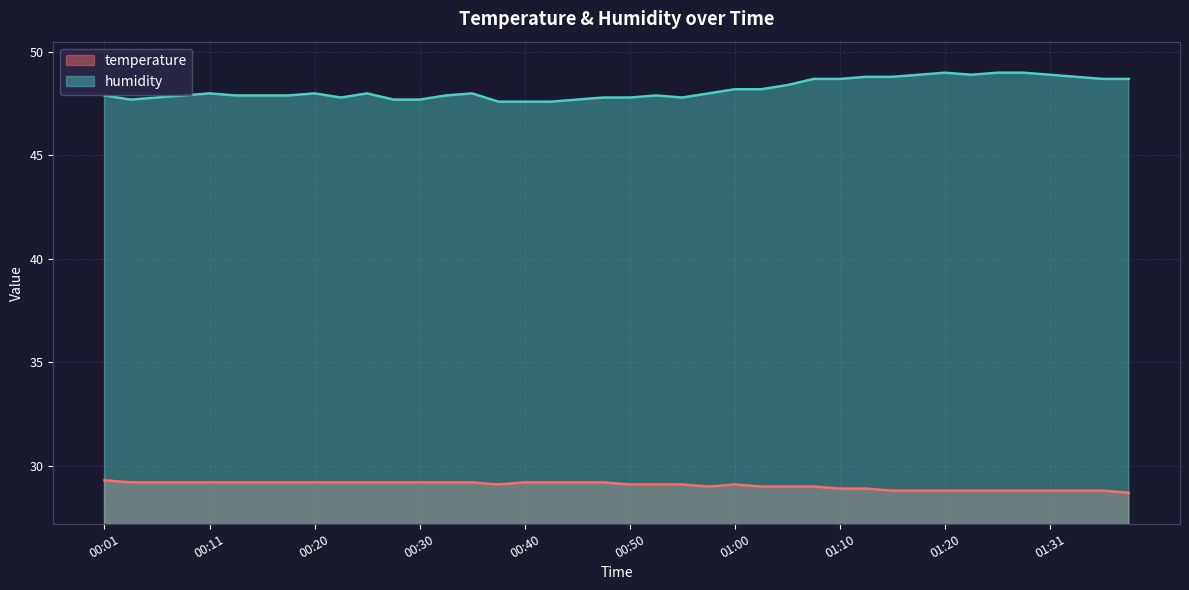

What is the average value of the temperature series?

29.1